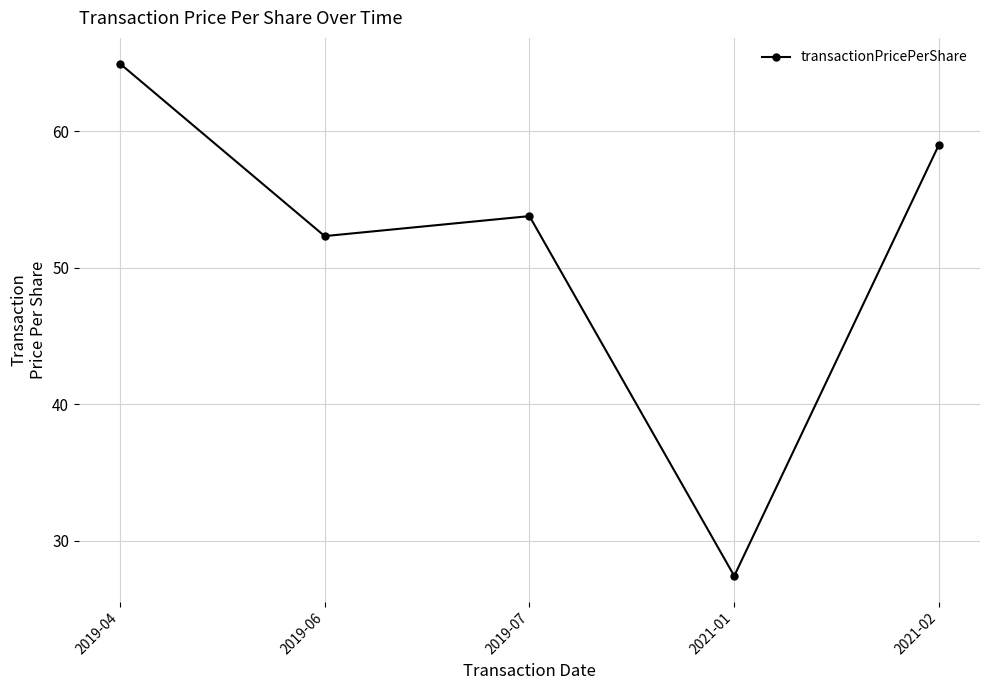

Is this an area chart (filled region under the line)?

No